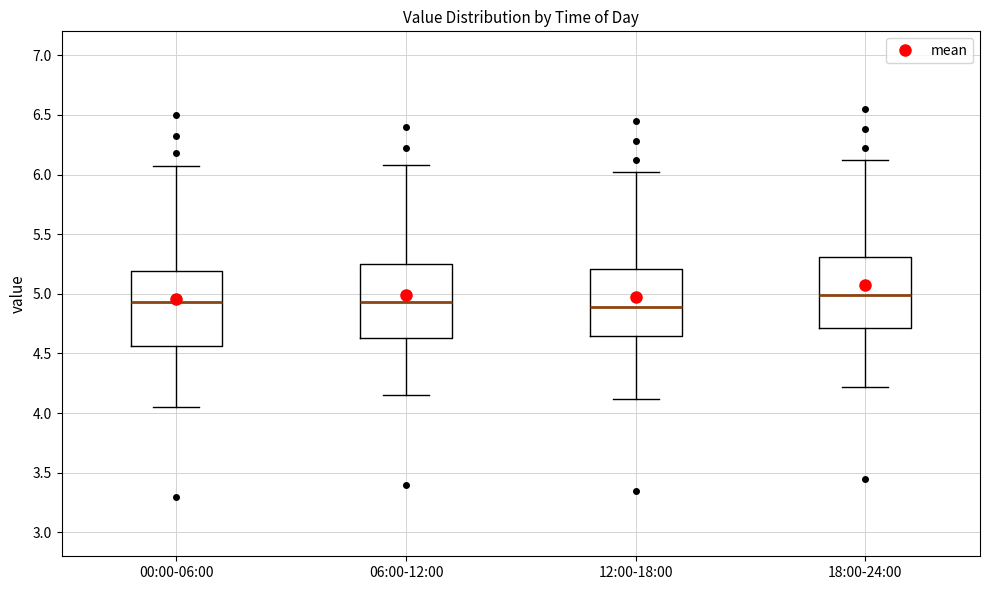

Where does the upper whisker of the box for 18:00-24:00 end on the y-axis? The values are not printed on the chart, so give them approximately, as read against the axis.

6.10